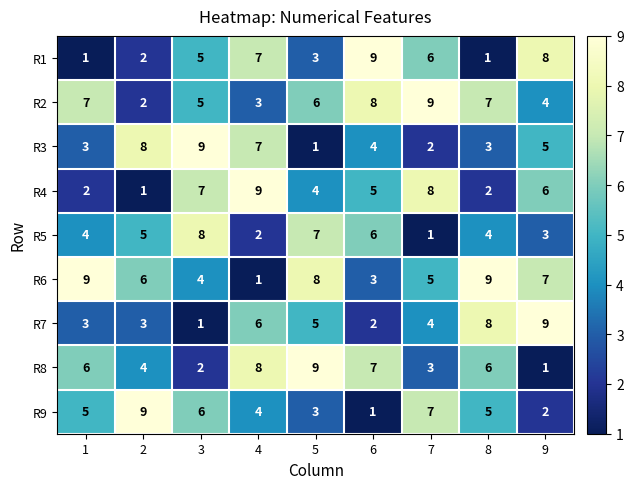

Read the R2 value at 5.

6